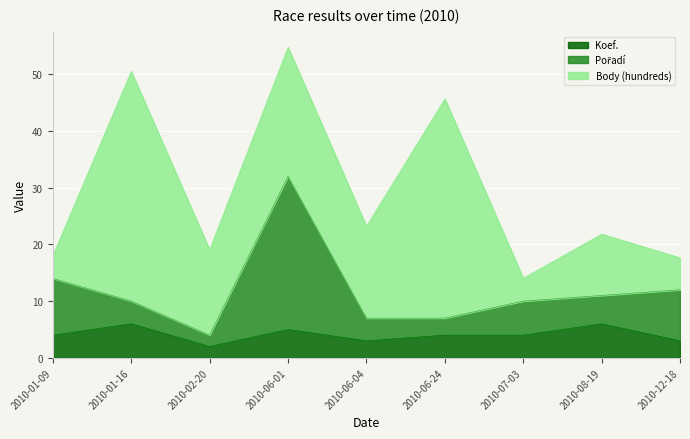

Between 2010-06-24 and 2010-01-16, which is larger?

2010-01-16